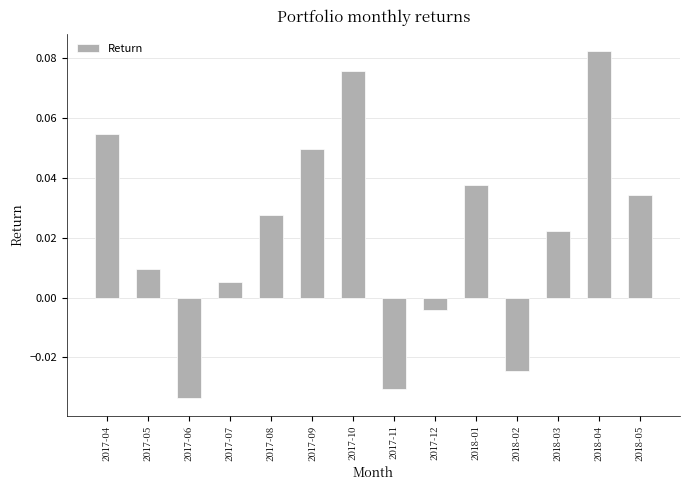

What is the sum of all values?

0.3